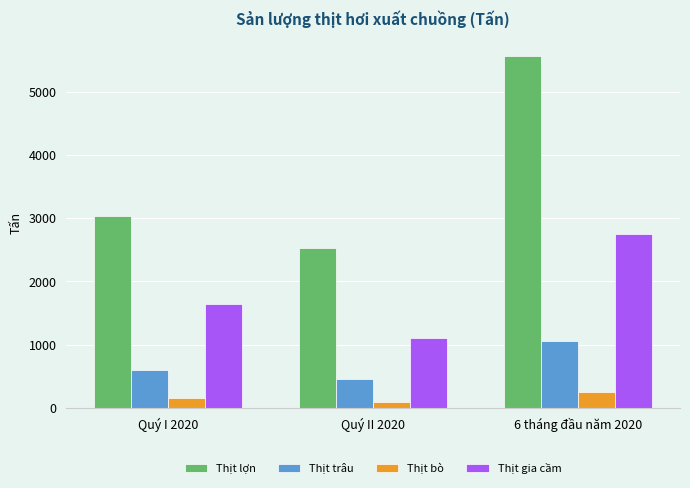

What is the approximate value of Thịt lợn at 6 tháng đầu năm 2020?

5565.0